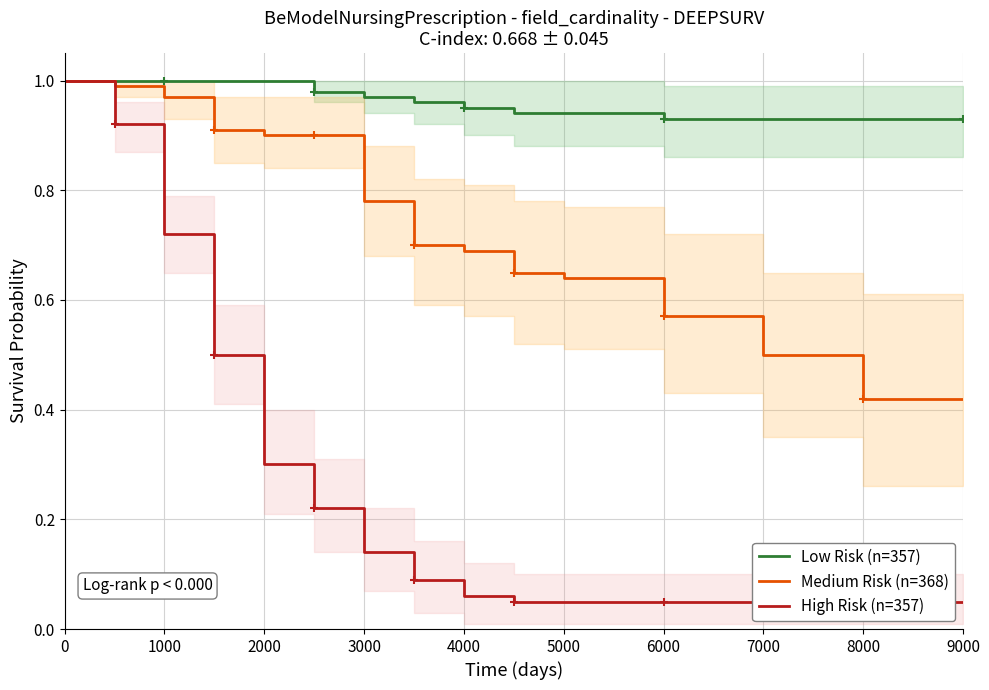

Reading right to left, transcribe all the data shown in this chart.

Low Risk (n=357): 0.9	0.9	0.9	0.9	0.9	0.9	0.9	1.0	1.0	1.0	1.0	1.0	1.0	1.0	1.0
Medium Risk (n=368): 0.4	0.4	0.5	0.6	0.6	0.7	0.7	0.7	0.8	0.9	0.9	0.9	1.0	1.0	1.0
High Risk (n=357): 0.1	0.1	0.1	0.1	0.1	0.1	0.1	0.1	0.1	0.2	0.3	0.5	0.7	0.9	1.0